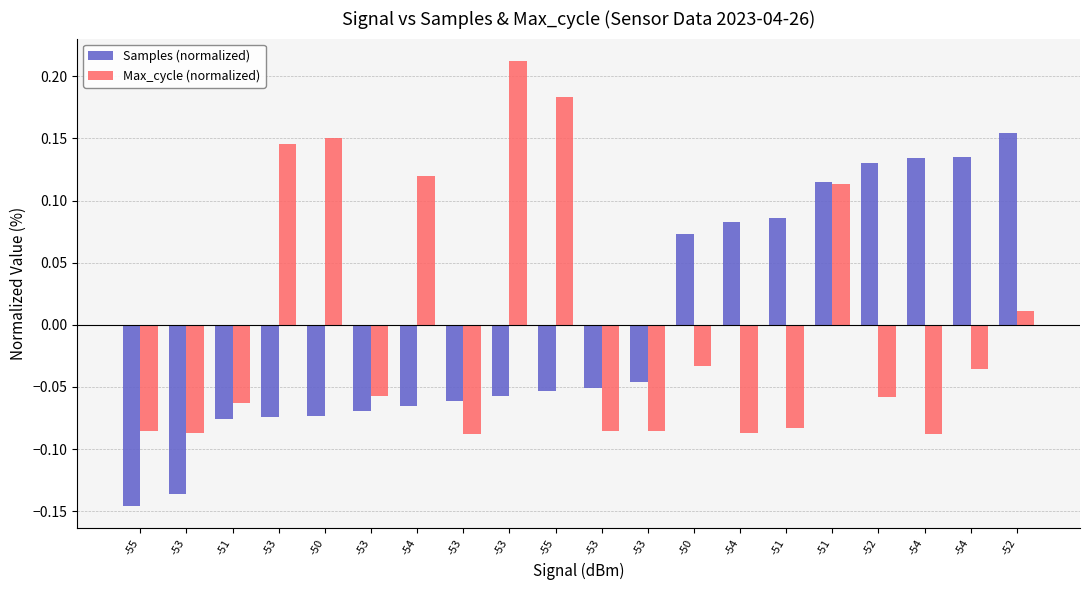

What is the difference between the second highest and second lowest values in the Samples (normalized) series?

0.3